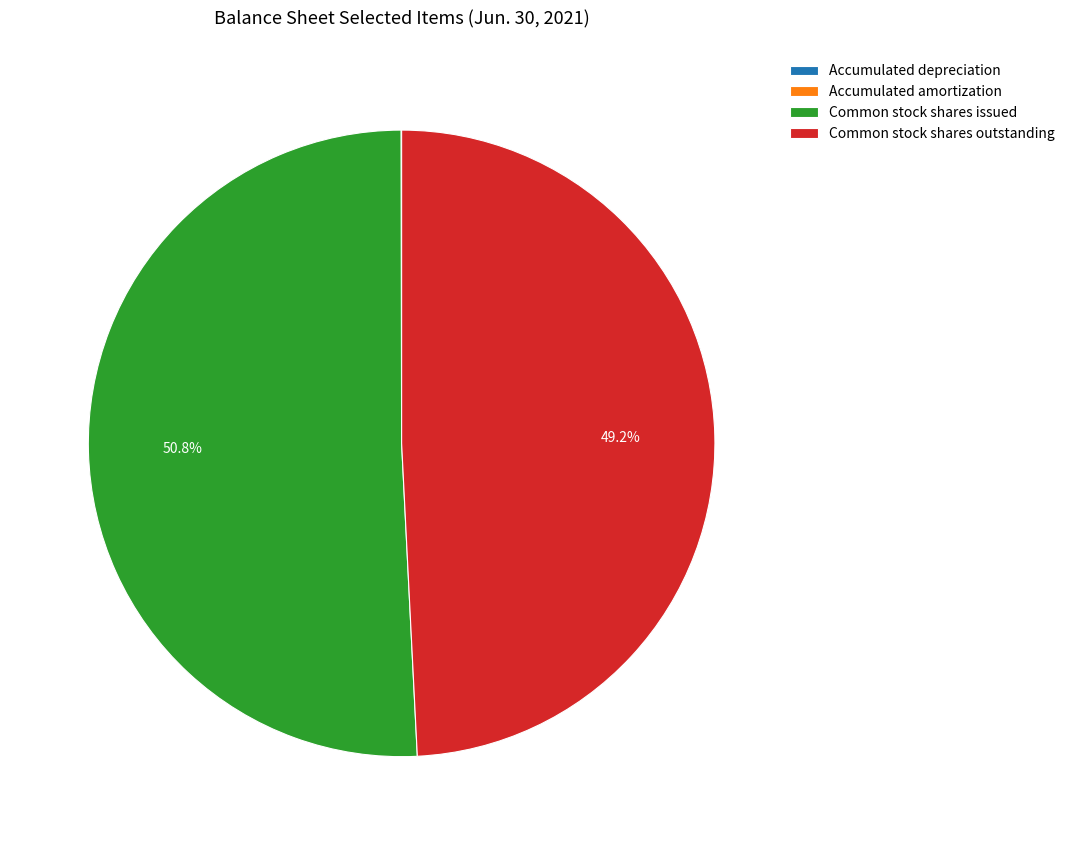

Does Common stock shares issued account for over 50% of the chart?

Yes